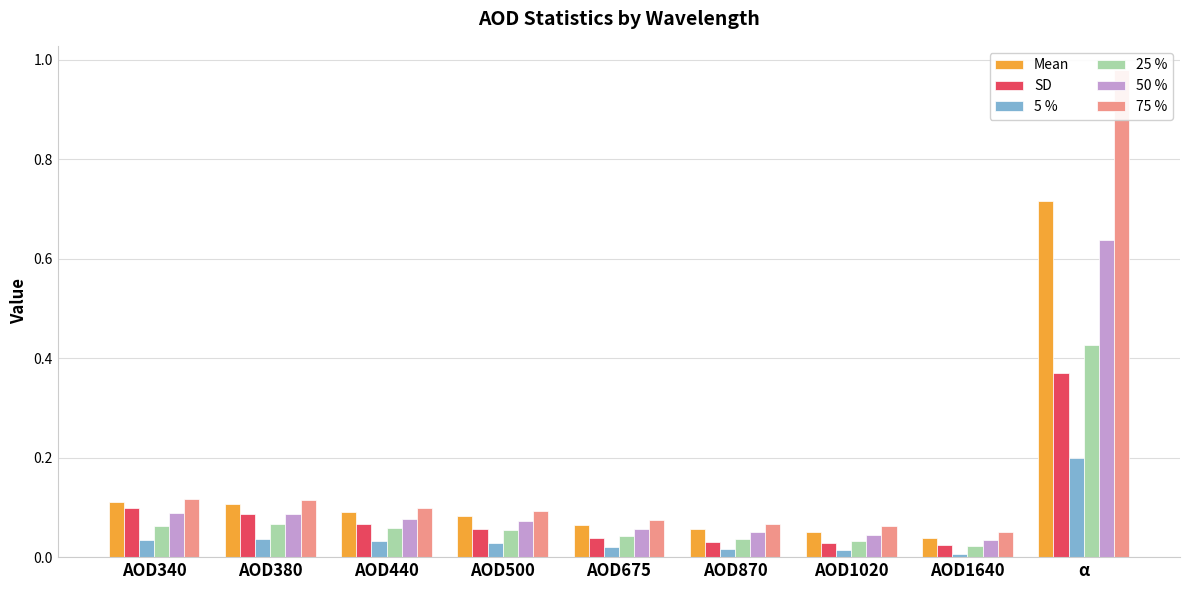

Rank the series at α from lowest to highest value.

5 %, SD, 25 %, 50 %, Mean, 75 %